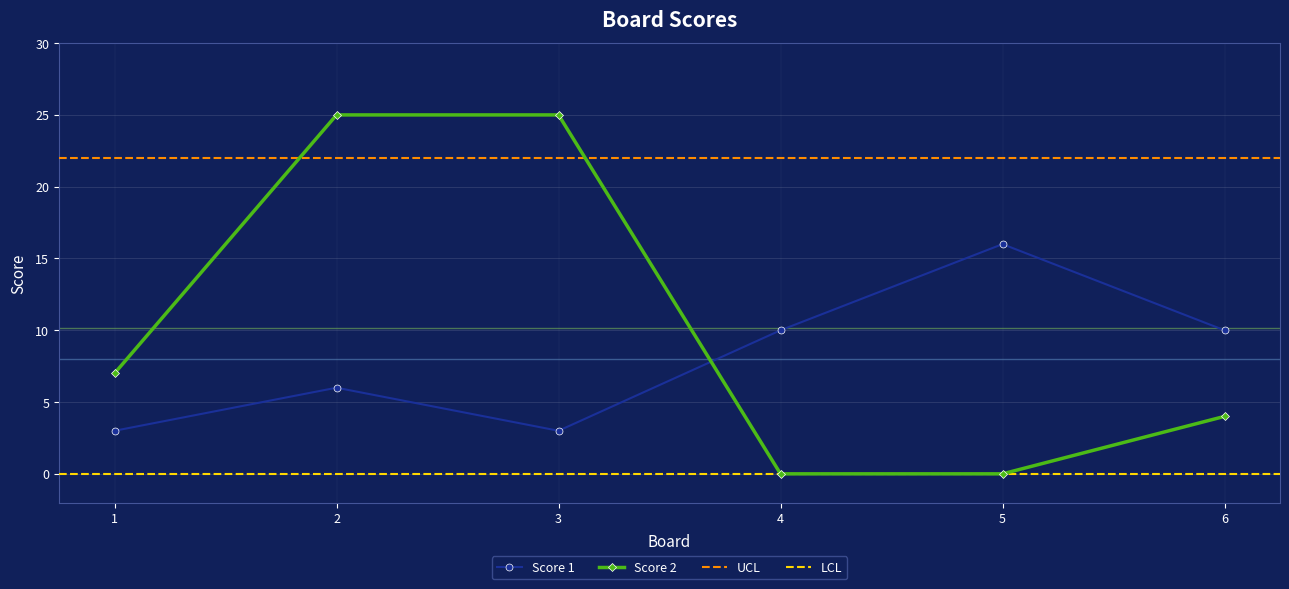

Is the value of Score 2 at 1 greater than the value of Score 1 at 1?

Yes